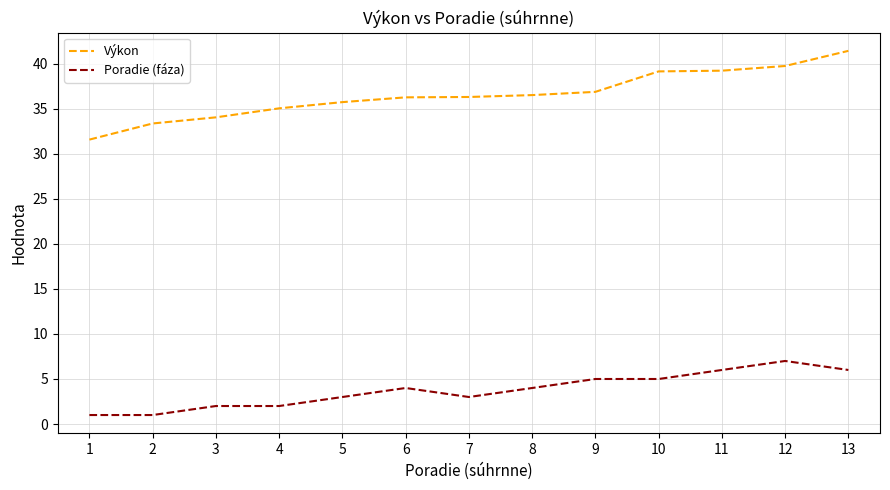

True or false: Výkon and Poradie (fáza) intersect in this chart.

False